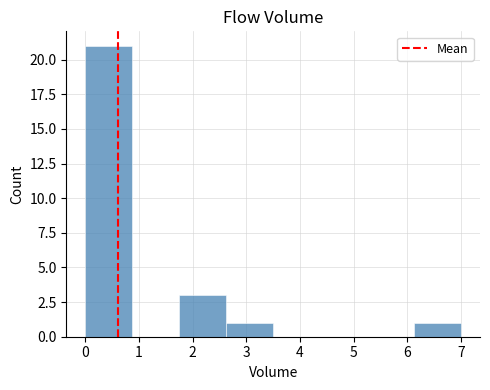

Reading left to right, transcribe this chart: for each bar, give the range it covers on the x-axis and its height. Neither the bar edges nor the heights are printed on the chart, so give them approximately, as read against the axes.

0.0 to 0.9: 21
0.9 to 1.8: 0
1.8 to 2.6: 3
2.6 to 3.5: 1
3.5 to 4.4: 0
4.4 to 5.3: 0
5.3 to 6.1: 0
6.1 to 7.0: 1